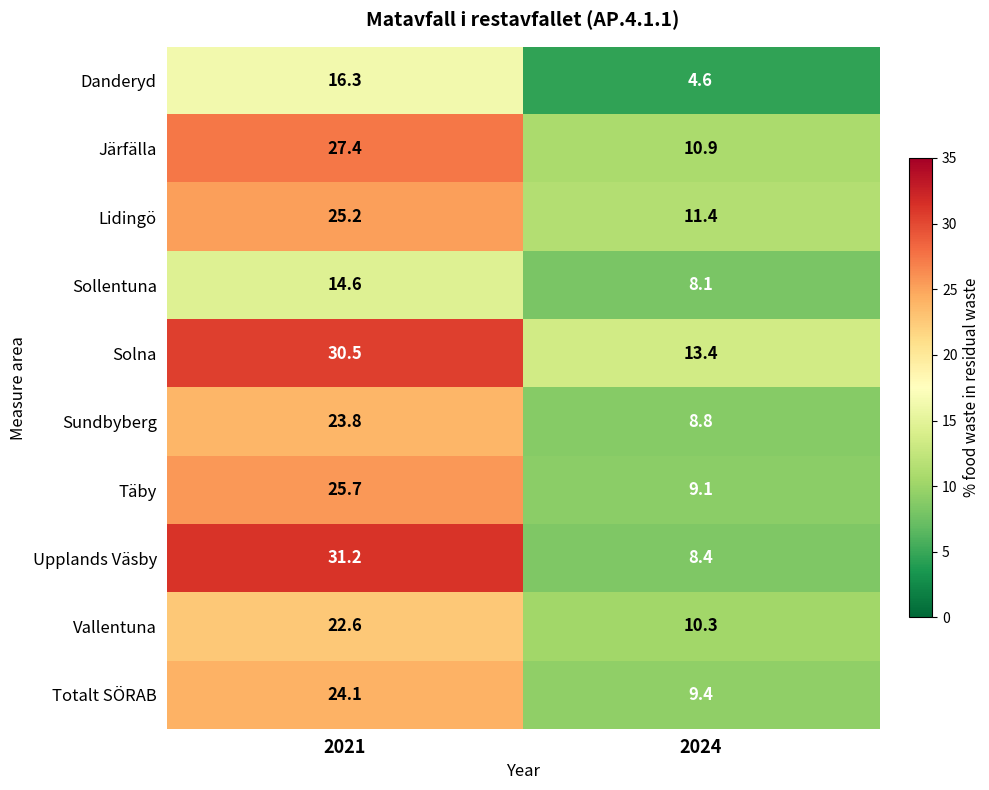

What is the spread (max minus min) of values at 2021?

16.6